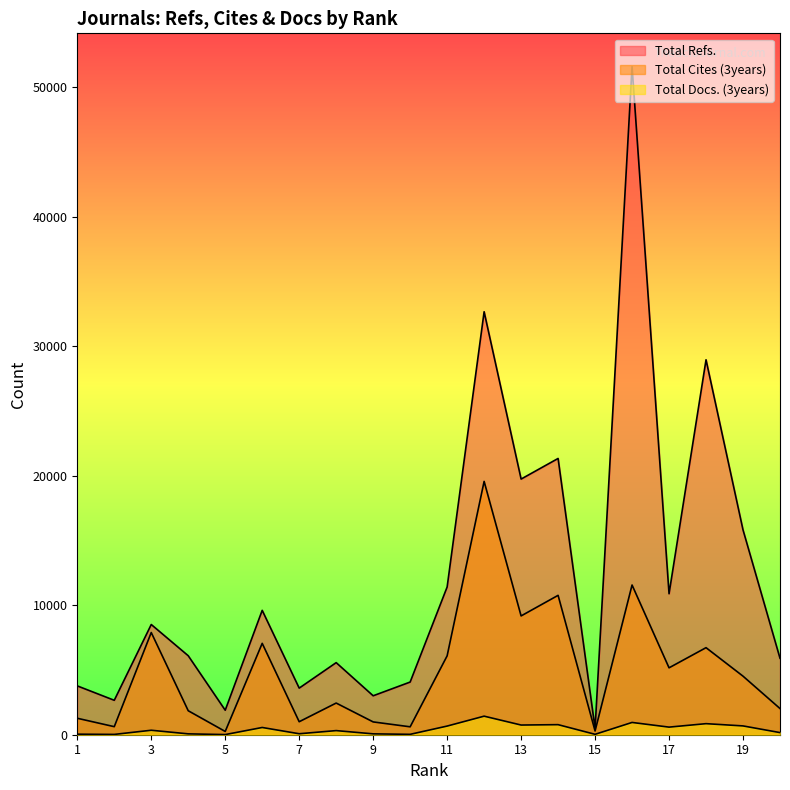

Read the Total Cites (3years) value at 14, to the nearest 50.

10750